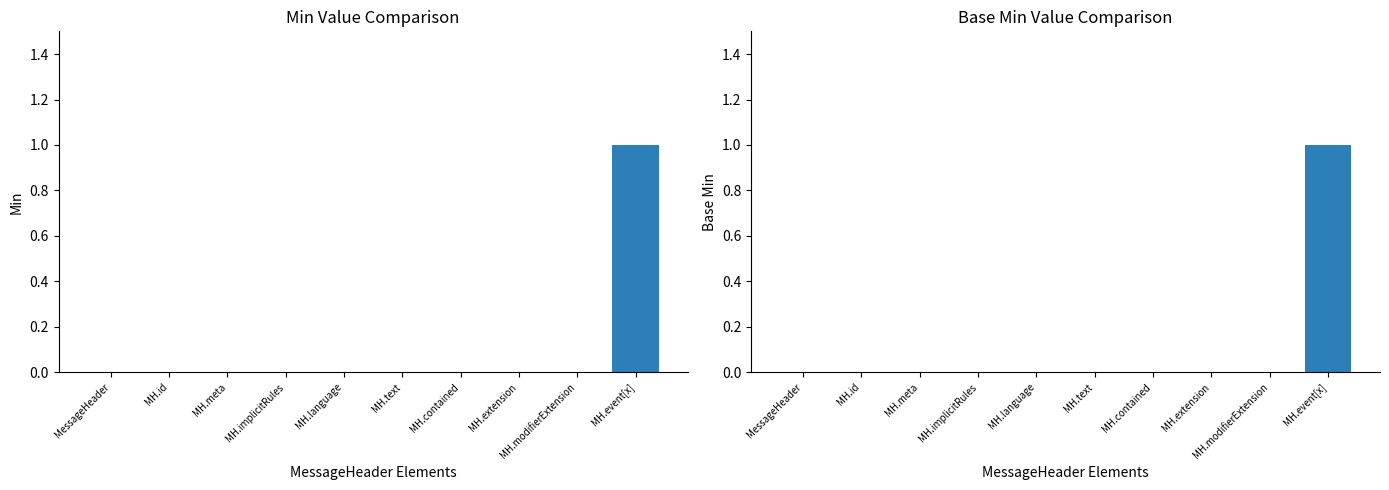

What is the label of the 1st bar from the right?

MH.event[x]